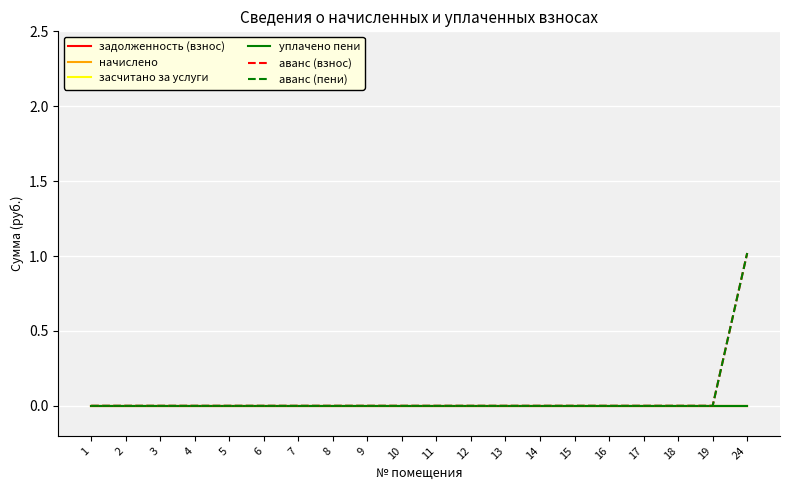

Is the value of аванс (взнос) at 13 greater than the value of начислено at 8?

No